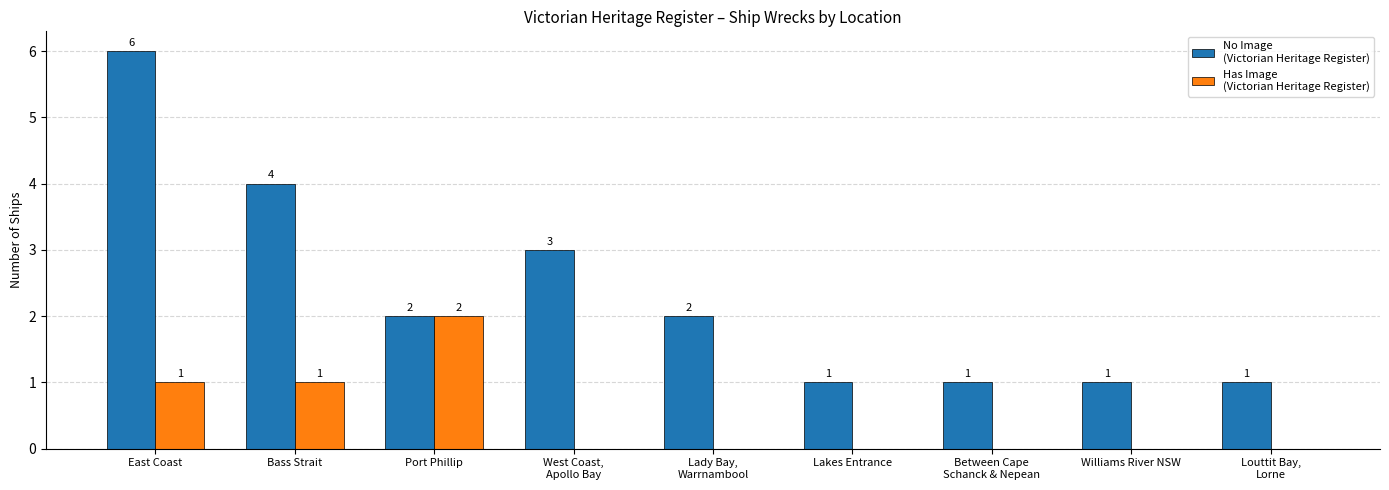

What is the greatest value displayed?

6